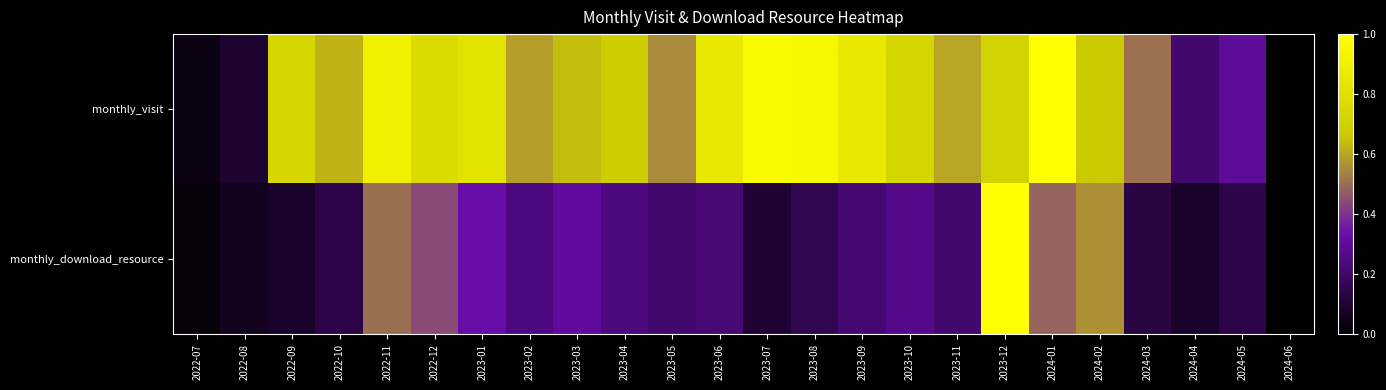

Rank the series by their average value, from lowest to highest.

monthly_download_resource, monthly_visit